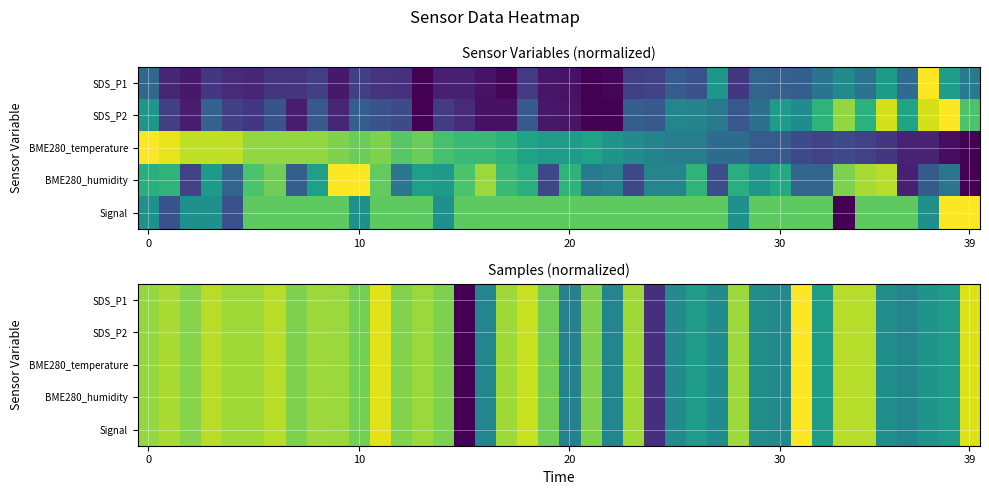

What is the maximum value shown in the chart?

1.0